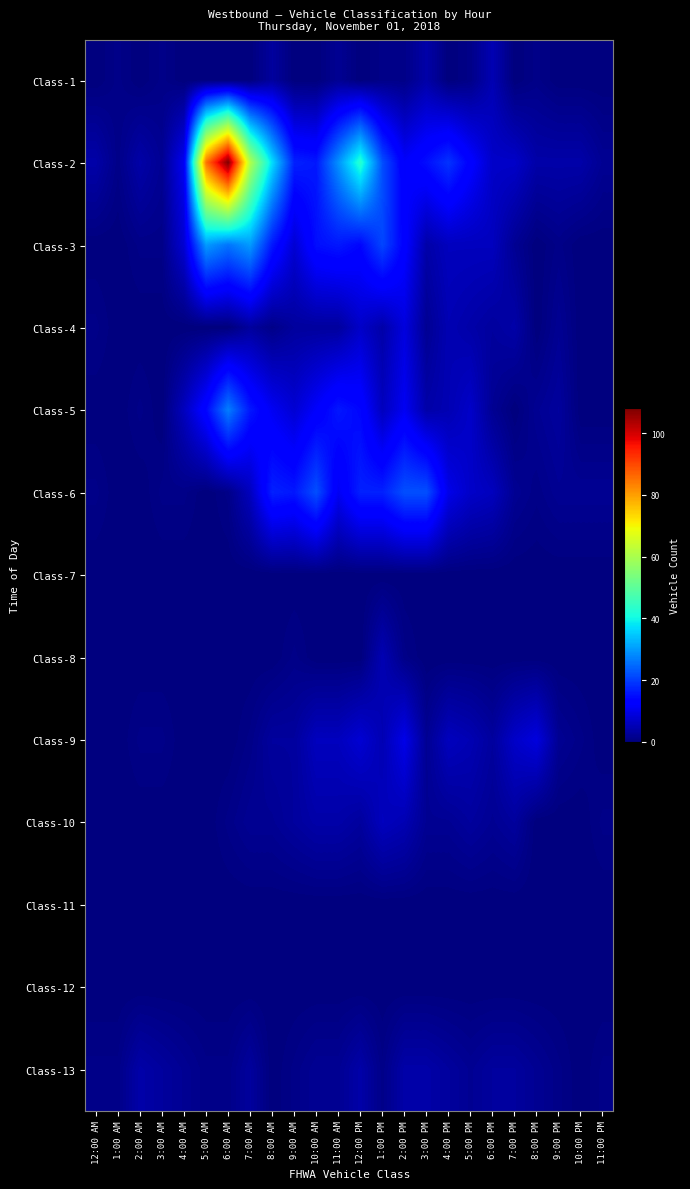

Reading left to right, what are all the values shown in this chart?

Class-1: 12:00 AM=0	1:00 AM=1	2:00 AM=0	3:00 AM=1	4:00 AM=0	5:00 AM=0	6:00 AM=0	7:00 AM=0	8:00 AM=3	9:00 AM=0	10:00 AM=0	11:00 AM=2	12:00 PM=0	1:00 PM=1	2:00 PM=1	3:00 PM=4	4:00 PM=0	5:00 PM=1	6:00 PM=5	7:00 PM=0	8:00 PM=1	9:00 PM=0	10:00 PM=0	11:00 PM=0
Class-2: 12:00 AM=4	1:00 AM=1	2:00 AM=4	3:00 AM=2	4:00 AM=11	5:00 AM=85	6:00 AM=108	7:00 AM=61	8:00 AM=37	9:00 AM=17	10:00 AM=16	11:00 AM=29	12:00 PM=43	1:00 PM=22	2:00 PM=12	3:00 PM=15	4:00 PM=19	5:00 PM=13	6:00 PM=7	7:00 PM=7	8:00 PM=4	9:00 PM=4	10:00 PM=4	11:00 PM=2
Class-3: 12:00 AM=0	1:00 AM=0	2:00 AM=1	3:00 AM=1	4:00 AM=8	5:00 AM=30	6:00 AM=26	7:00 AM=30	8:00 AM=16	9:00 AM=8	10:00 AM=15	11:00 AM=16	12:00 PM=14	1:00 PM=21	2:00 PM=13	3:00 PM=4	4:00 PM=6	5:00 PM=6	6:00 PM=6	7:00 PM=2	8:00 PM=0	9:00 PM=1	10:00 PM=0	11:00 PM=0
Class-4: 12:00 AM=1	1:00 AM=0	2:00 AM=0	3:00 AM=0	4:00 AM=0	5:00 AM=0	6:00 AM=0	7:00 AM=3	8:00 AM=1	9:00 AM=3	10:00 AM=3	11:00 AM=3	12:00 PM=7	1:00 PM=4	2:00 PM=9	3:00 PM=2	4:00 PM=5	5:00 PM=4	6:00 PM=3	7:00 PM=4	8:00 PM=0	9:00 PM=2	10:00 PM=0	11:00 PM=0
Class-5: 12:00 AM=0	1:00 AM=0	2:00 AM=1	3:00 AM=0	4:00 AM=6	5:00 AM=14	6:00 AM=27	7:00 AM=16	8:00 AM=11	9:00 AM=8	10:00 AM=12	11:00 AM=16	12:00 PM=14	1:00 PM=6	2:00 PM=11	3:00 PM=4	4:00 PM=5	5:00 PM=7	6:00 PM=2	7:00 PM=0	8:00 PM=2	9:00 PM=3	10:00 PM=0	11:00 PM=0
Class-6: 12:00 AM=1	1:00 AM=0	2:00 AM=0	3:00 AM=1	4:00 AM=1	5:00 AM=0	6:00 AM=1	7:00 AM=6	8:00 AM=17	9:00 AM=16	10:00 AM=22	11:00 AM=11	12:00 PM=17	1:00 PM=17	2:00 PM=22	3:00 PM=22	4:00 PM=10	5:00 PM=7	6:00 PM=6	7:00 PM=2	8:00 PM=1	9:00 PM=2	10:00 PM=2	11:00 PM=2
Class-7: 12:00 AM=0	1:00 AM=0	2:00 AM=0	3:00 AM=0	4:00 AM=0	5:00 AM=0	6:00 AM=0	7:00 AM=0	8:00 AM=0	9:00 AM=0	10:00 AM=0	11:00 AM=0	12:00 PM=0	1:00 PM=0	2:00 PM=0	3:00 PM=0	4:00 PM=0	5:00 PM=0	6:00 PM=0	7:00 PM=0	8:00 PM=0	9:00 PM=0	10:00 PM=0	11:00 PM=0
Class-8: 12:00 AM=0	1:00 AM=0	2:00 AM=0	3:00 AM=0	4:00 AM=0	5:00 AM=0	6:00 AM=0	7:00 AM=0	8:00 AM=0	9:00 AM=1	10:00 AM=0	11:00 AM=0	12:00 PM=0	1:00 PM=5	2:00 PM=1	3:00 PM=0	4:00 PM=0	5:00 PM=0	6:00 PM=0	7:00 PM=0	8:00 PM=0	9:00 PM=0	10:00 PM=0	11:00 PM=0
Class-9: 12:00 AM=0	1:00 AM=0	2:00 AM=1	3:00 AM=1	4:00 AM=0	5:00 AM=0	6:00 AM=0	7:00 AM=1	8:00 AM=3	9:00 AM=3	10:00 AM=6	11:00 AM=6	12:00 PM=8	1:00 PM=5	2:00 PM=10	3:00 PM=2	4:00 PM=6	5:00 PM=5	6:00 PM=3	7:00 PM=7	8:00 PM=9	9:00 PM=2	10:00 PM=1	11:00 PM=0
Class-10: 12:00 AM=0	1:00 AM=0	2:00 AM=0	3:00 AM=0	4:00 AM=0	5:00 AM=0	6:00 AM=1	7:00 AM=2	8:00 AM=2	9:00 AM=3	10:00 AM=4	11:00 AM=4	12:00 PM=3	1:00 PM=6	2:00 PM=5	3:00 PM=2	4:00 PM=2	5:00 PM=3	6:00 PM=2	7:00 PM=3	8:00 PM=0	9:00 PM=0	10:00 PM=0	11:00 PM=1
Class-11: 12:00 AM=0	1:00 AM=0	2:00 AM=0	3:00 AM=0	4:00 AM=0	5:00 AM=0	6:00 AM=0	7:00 AM=0	8:00 AM=0	9:00 AM=0	10:00 AM=0	11:00 AM=0	12:00 PM=0	1:00 PM=0	2:00 PM=0	3:00 PM=0	4:00 PM=0	5:00 PM=0	6:00 PM=0	7:00 PM=0	8:00 PM=0	9:00 PM=0	10:00 PM=0	11:00 PM=0
Class-12: 12:00 AM=0	1:00 AM=0	2:00 AM=0	3:00 AM=0	4:00 AM=0	5:00 AM=0	6:00 AM=0	7:00 AM=0	8:00 AM=0	9:00 AM=0	10:00 AM=0	11:00 AM=0	12:00 PM=0	1:00 PM=0	2:00 PM=0	3:00 PM=0	4:00 PM=0	5:00 PM=0	6:00 PM=0	7:00 PM=0	8:00 PM=0	9:00 PM=0	10:00 PM=0	11:00 PM=0
Class-13: 12:00 AM=1	1:00 AM=1	2:00 AM=4	3:00 AM=3	4:00 AM=2	5:00 AM=1	6:00 AM=1	7:00 AM=3	8:00 AM=0	9:00 AM=1	10:00 AM=2	11:00 AM=2	12:00 PM=4	1:00 PM=1	2:00 PM=4	3:00 PM=4	4:00 PM=3	5:00 PM=2	6:00 PM=3	7:00 PM=3	8:00 PM=2	9:00 PM=1	10:00 PM=0	11:00 PM=1